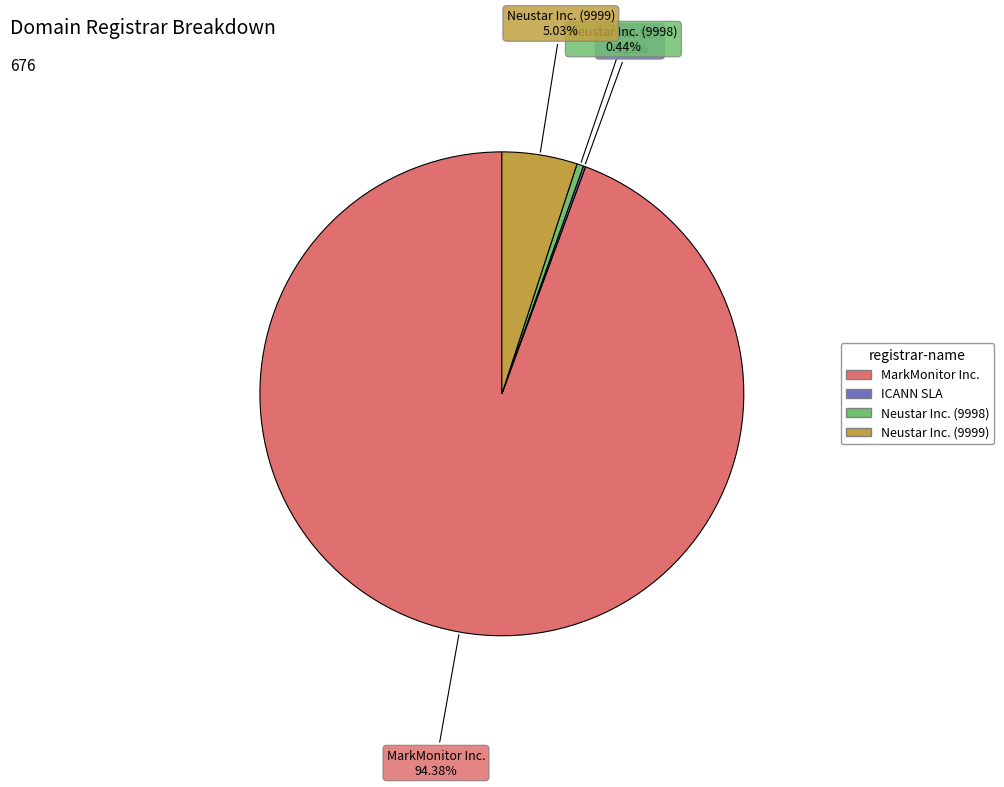

Is there a majority slice in this chart?

Yes